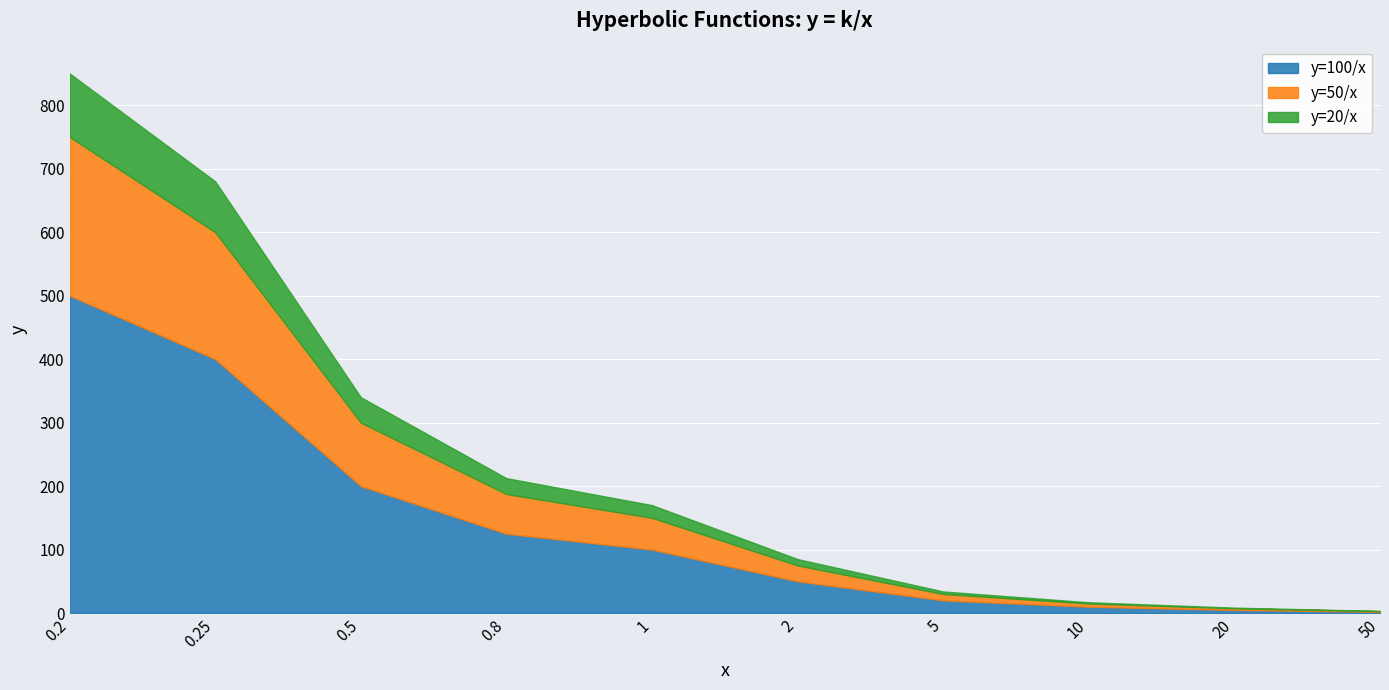

Is it true that y=20/x equals 0.7 at 50?

False